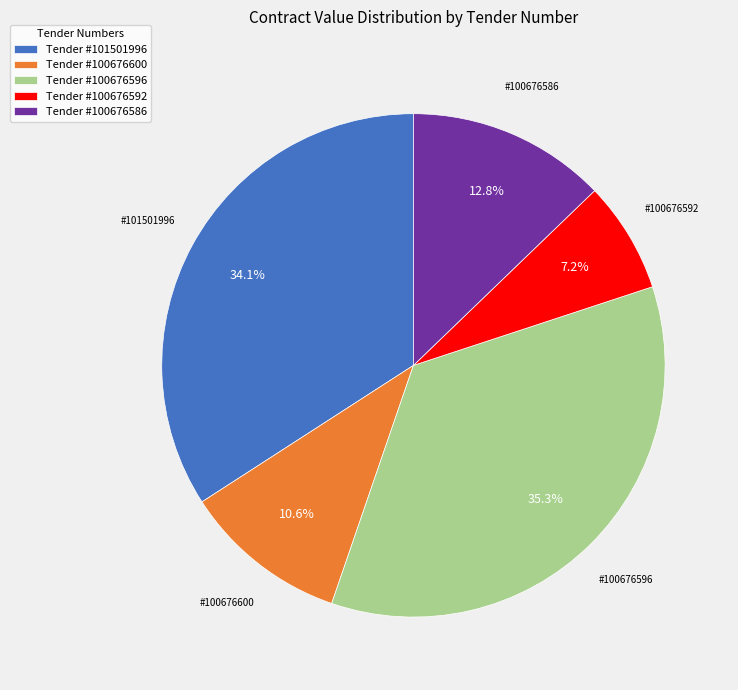

What is the largest slice in the pie chart?

Tender #100676596